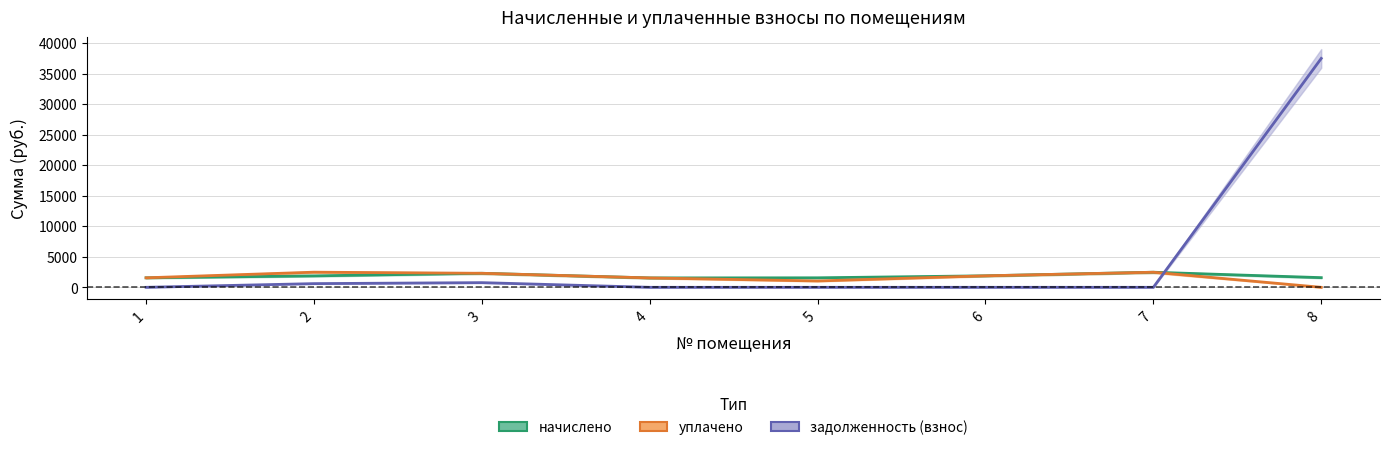

At which label does начислено reach its minimum?

4